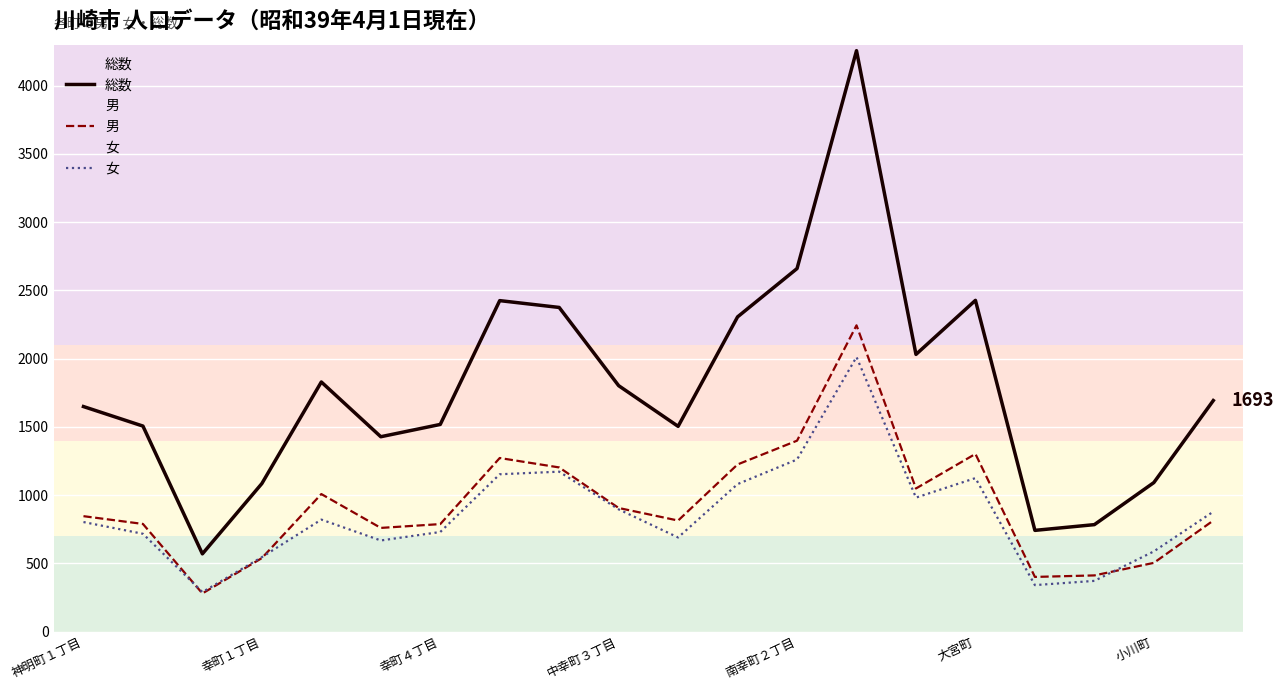

Which label corresponds to the largest value in the chart?

13